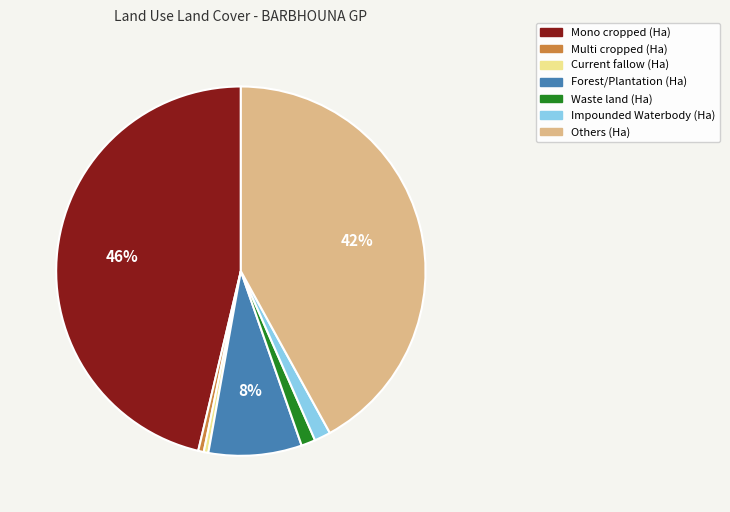

Which category has the biggest portion of the pie?

Mono cropped (Ha)